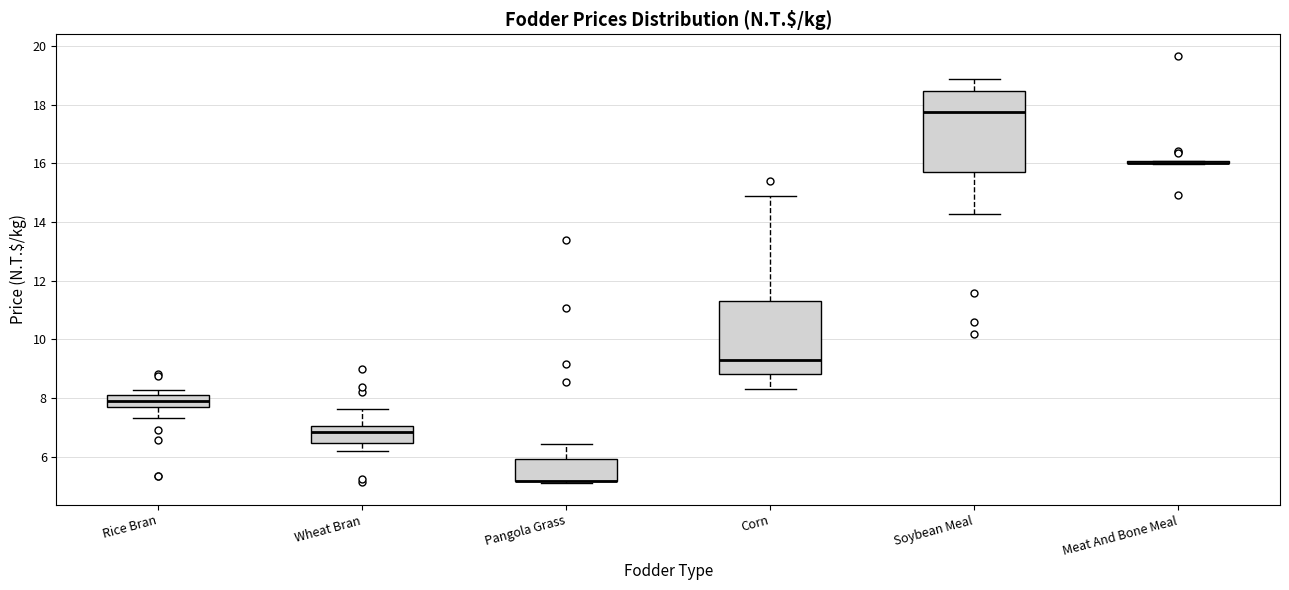

Reading left to right, transcribe this box plot: for each box, give where its median line is, the range the box spans, and where its two whiskers end, as read against the y-axis. The values are not printed on the chart, so give them approximately, as read against the axis.

Rice Bran: median 7.8, box 7.6 to 8.2, whiskers 7.4 to 8.2 (just above the box's upper edge)
Wheat Bran: median 6.8, box 6.4 to 7.0, whiskers 6.2 to 7.6
Pangola Grass: median 5.2 (drawn on the box's lower edge), box 5.2 to 6.0, whiskers 5.0 to 6.4
Corn: median 9.4, box 8.8 to 11.4, whiskers 8.4 to 14.8
Soybean Meal: median 17.8, box 15.8 to 18.4, whiskers 14.2 to 18.8
Meat And Bone Meal: box collapsed to a line at 16.0, whiskers 16.0 to 16.0